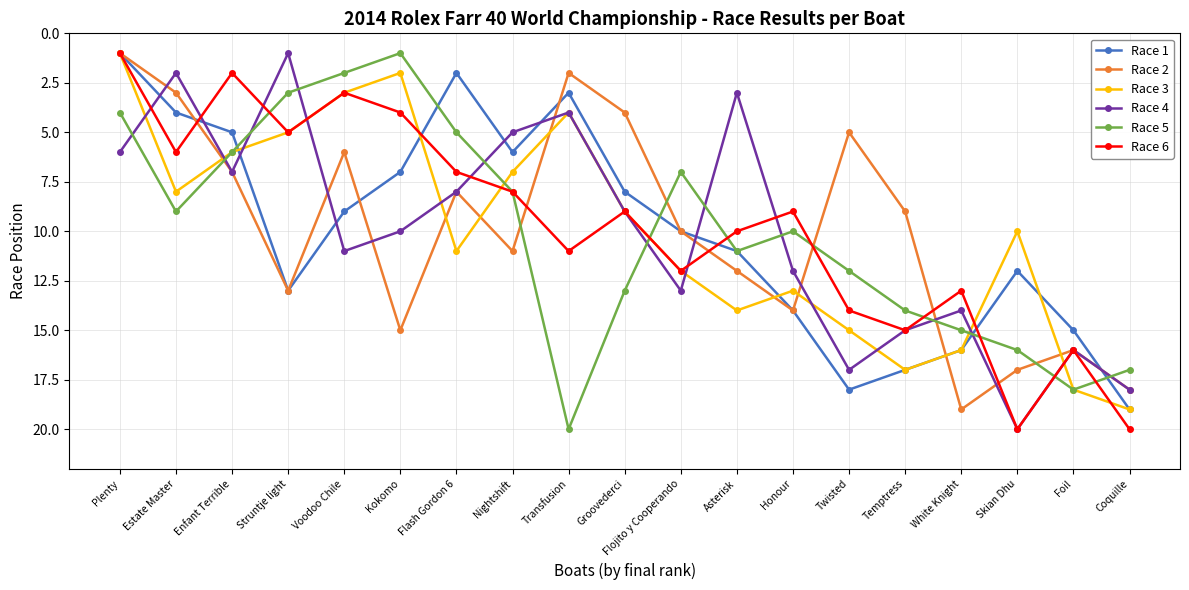

What is the highest value of the Race 2 series?

19